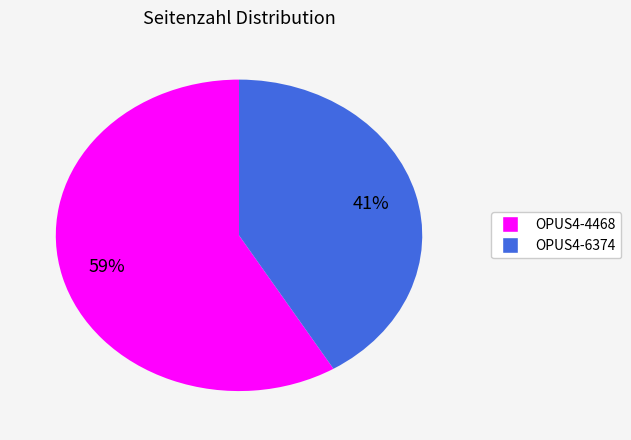

How many slices are in this pie chart?

2